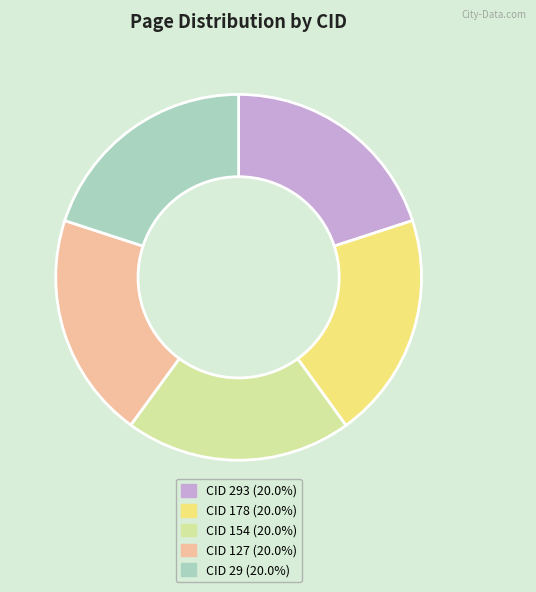

Is the sum of CID 154 (20.0%) and CID 178 (20.0%) greater than half?

No